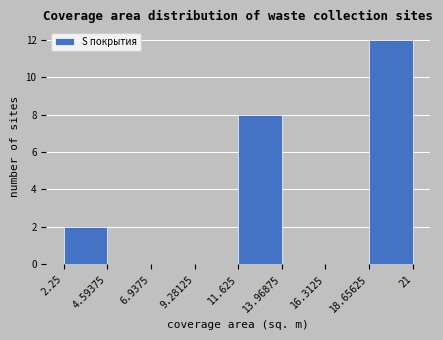

What is the height of the bar covering 18.65625 to 21 on the x-axis? The values are not printed on the chart, so give them approximately, as read against the axis.

12